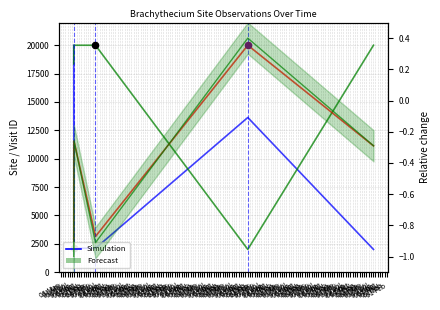

What is the total value across all series at 01 May?

25242.7